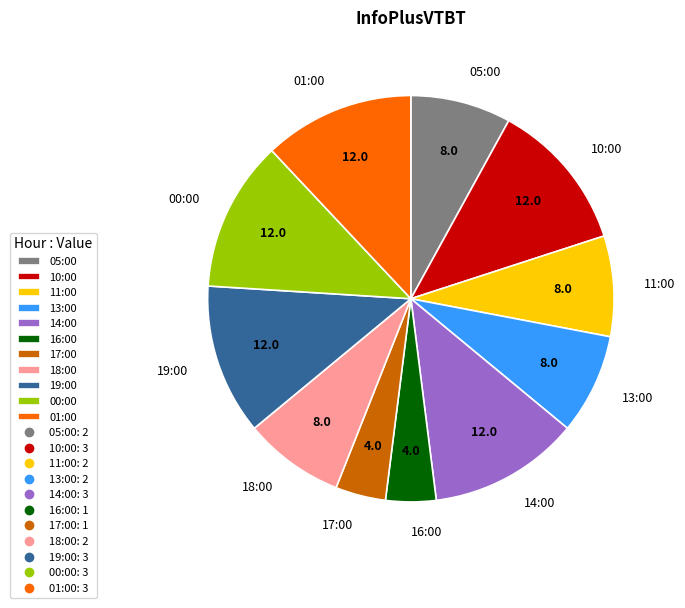

The 10:00 slice represents 26% of the pie. True or false?

False